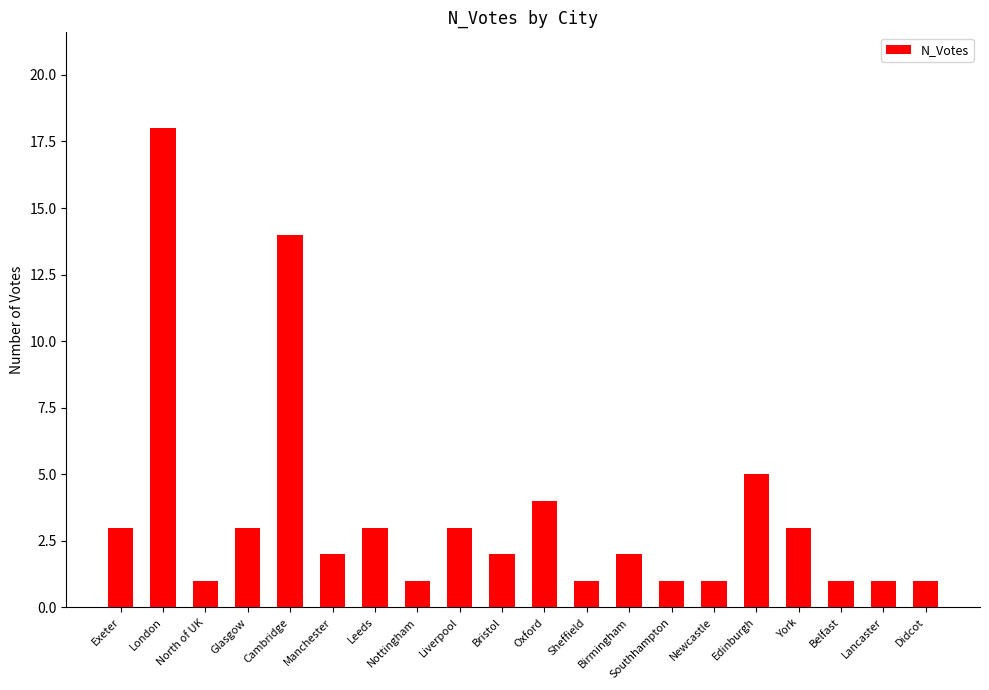

How many bars are there in total?

20